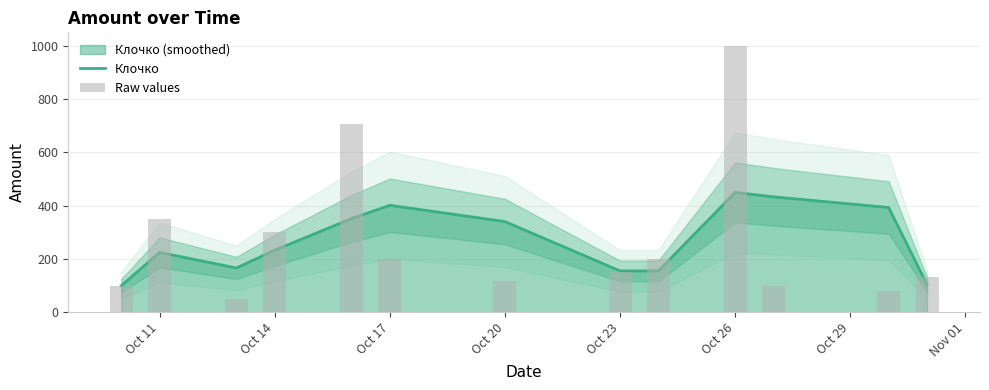

How many data points in Raw values are above 150?

6